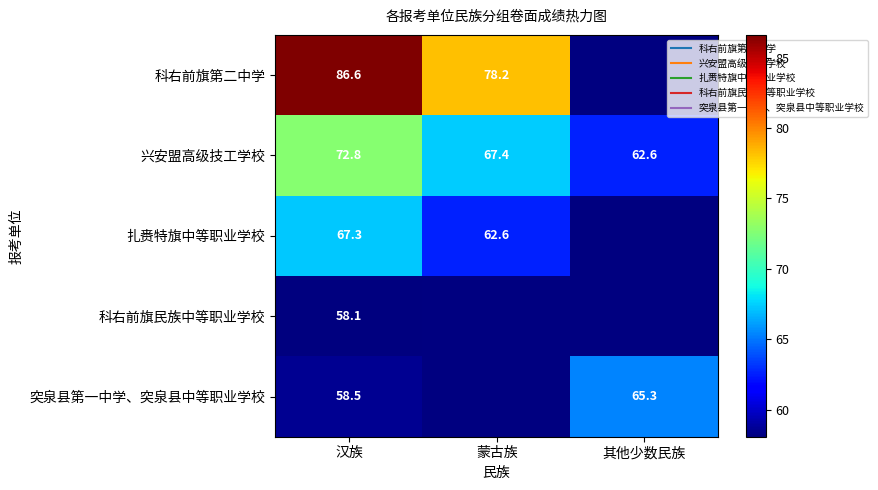

Which series has the largest total across all categories?

兴安盟高级技工学校